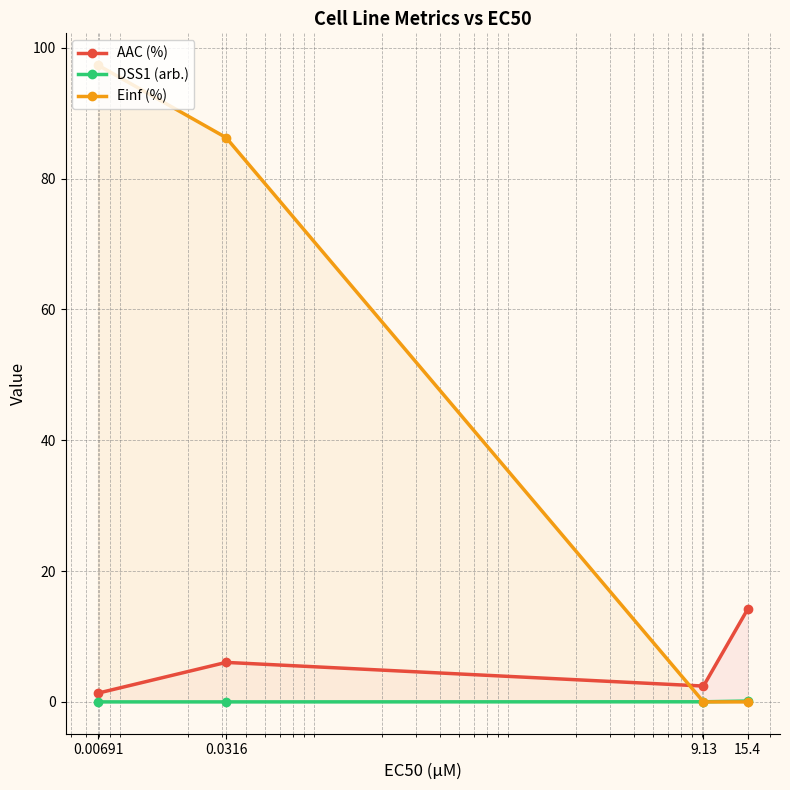

What is the difference between the highest and lowest values at 9.13?

2.4